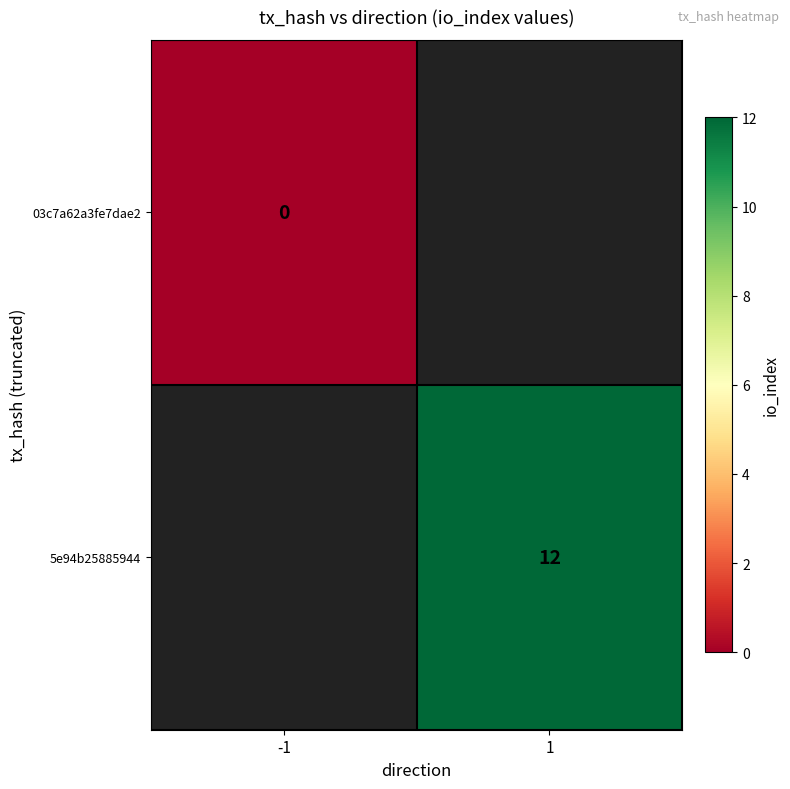

At which category does the chart reach its peak across all series?

1